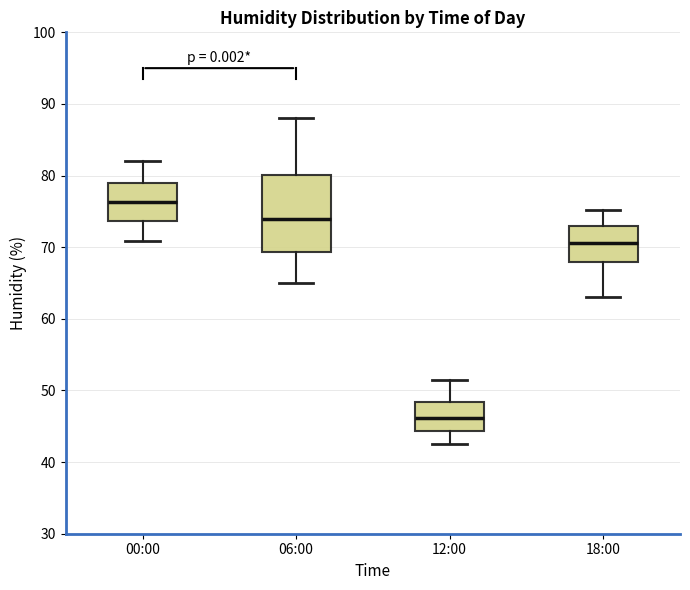

Reading left to right, read every box against the y-axis: the position of its median line, the range the box covers, and the ends of its whiskers. The values are not printed on the chart, so give them approximately, as read against the axis.

00:00: median 76, box 74 to 79, whiskers 71 to 82
06:00: median 74, box 69 to 80, whiskers 65 to 88
12:00: median 46, box 44 to 48, whiskers 43 to 52
18:00: median 71, box 68 to 73, whiskers 63 to 75